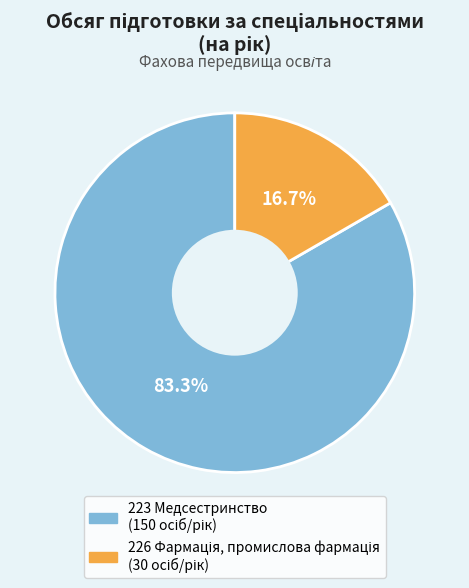

How much of the chart is everything except 223 Медсестринство?

16.7%